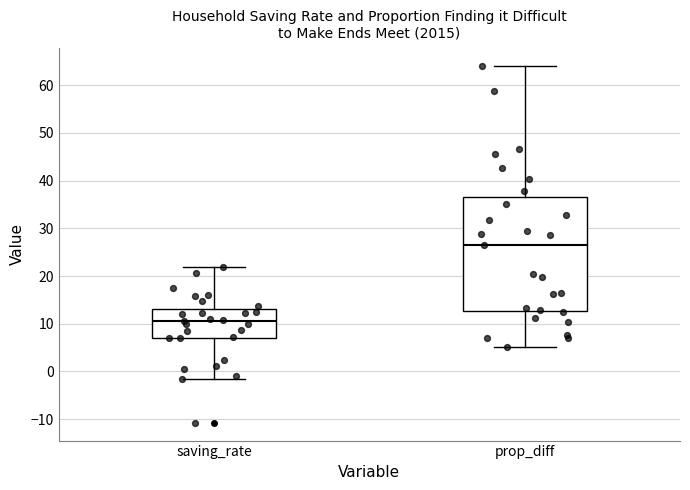

Which box is the tallest, from its lower edge to its upper edge?

prop_diff